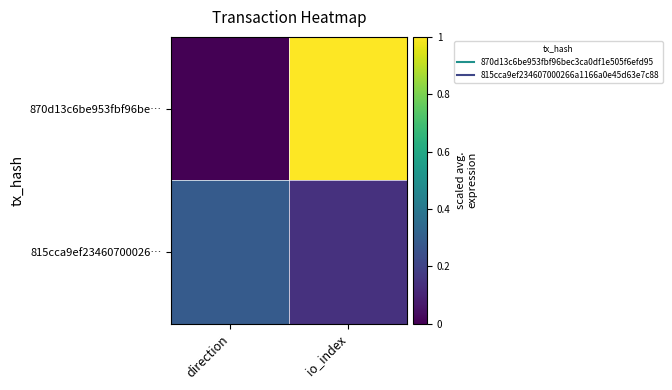

At which category is the sum across all series the highest?

io_index